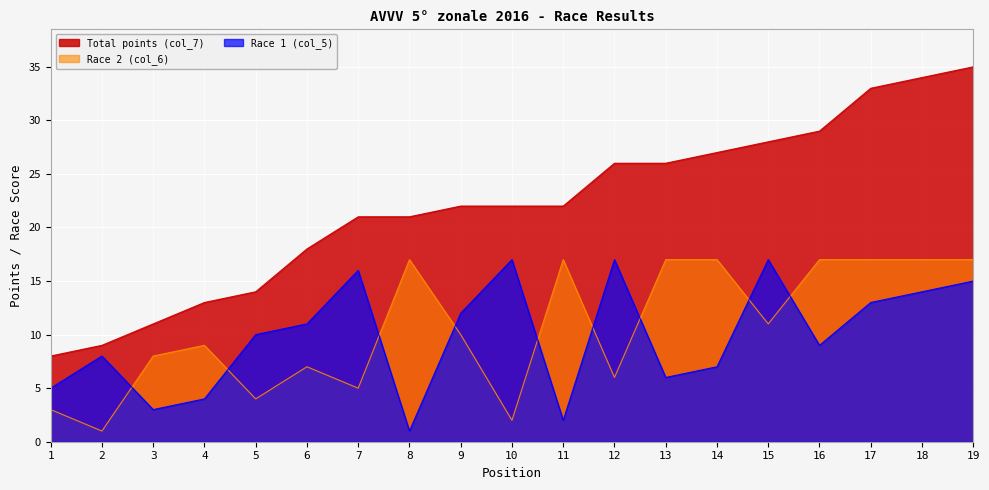

What is the sum of all Race 1 (col_5) values?

187